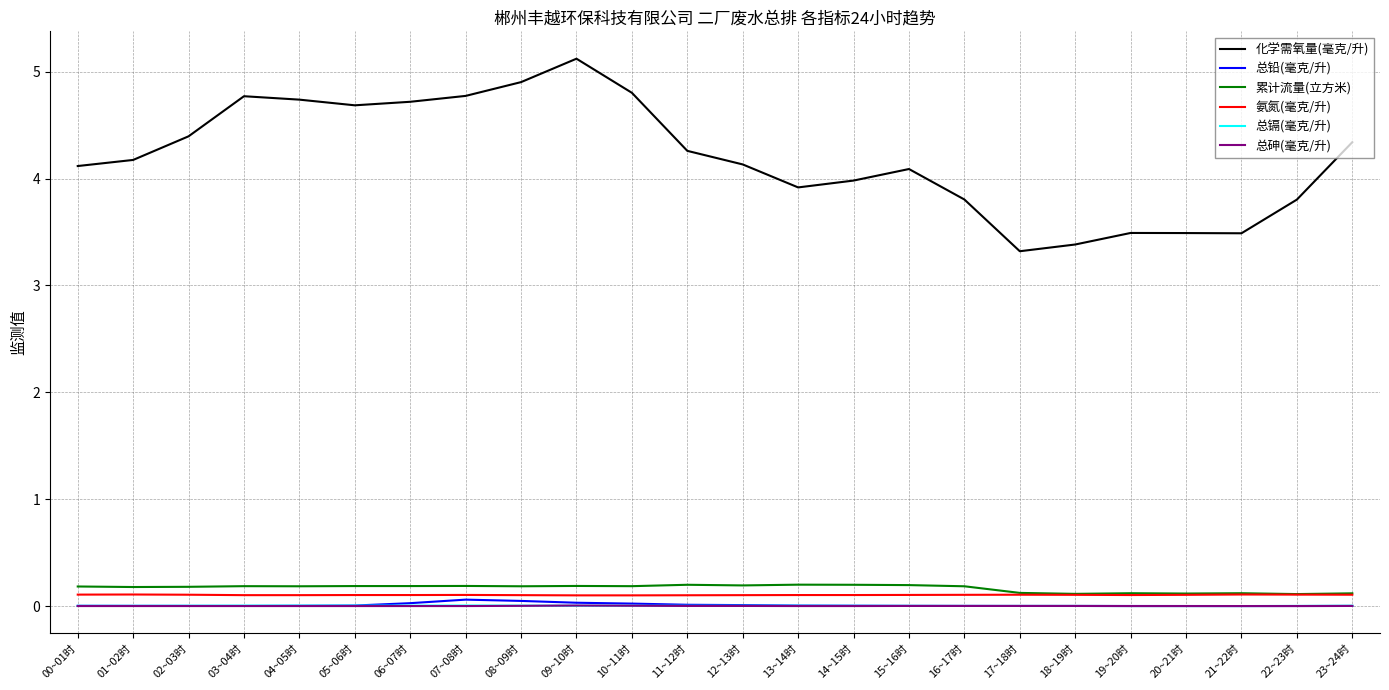

What is the total value across all series at 20~21时?

3.7